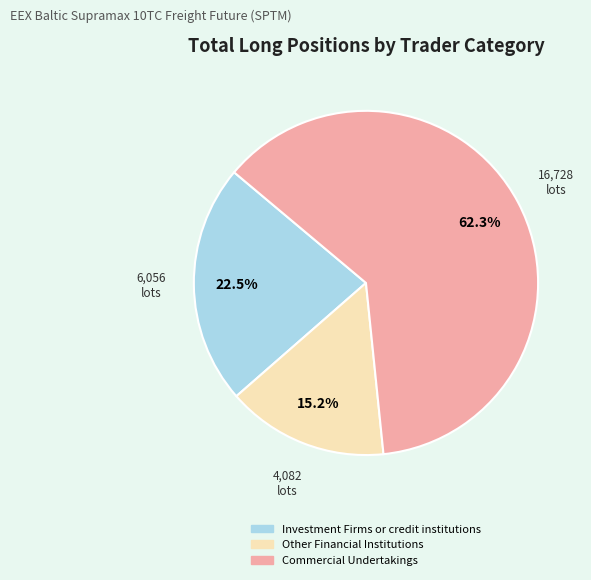

How many segments does this pie chart have?

3